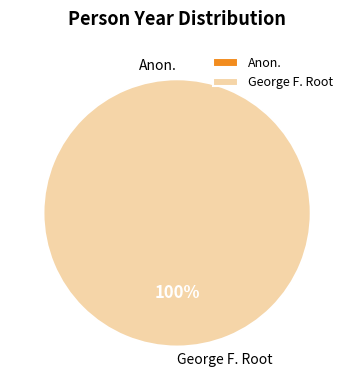

What is the change in value from Anon. to George F. Root?

+1820